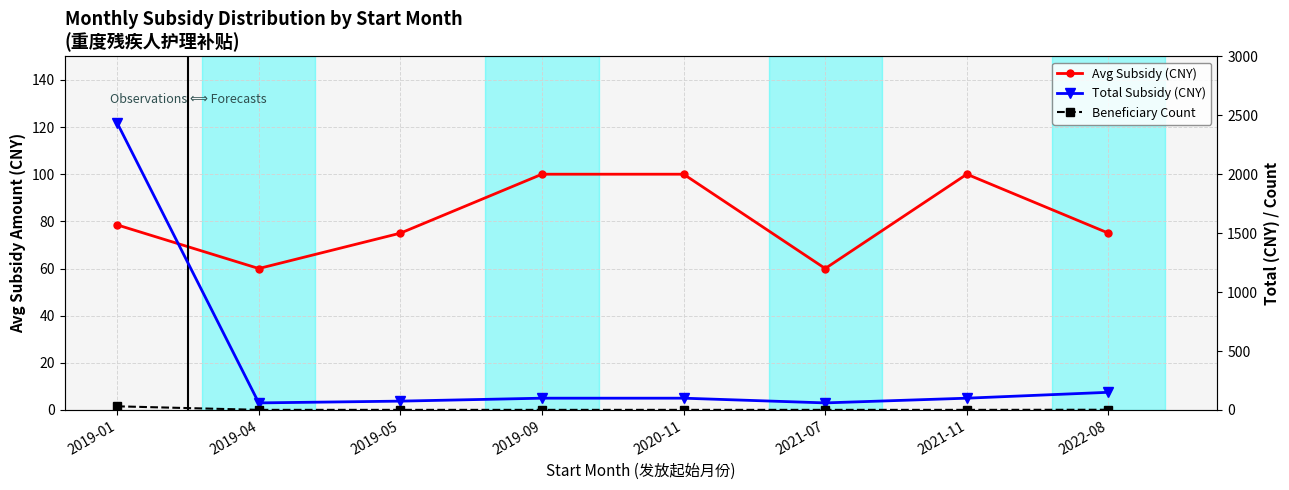

At which label does Total Subsidy (CNY) first exceed 100?

2019-01